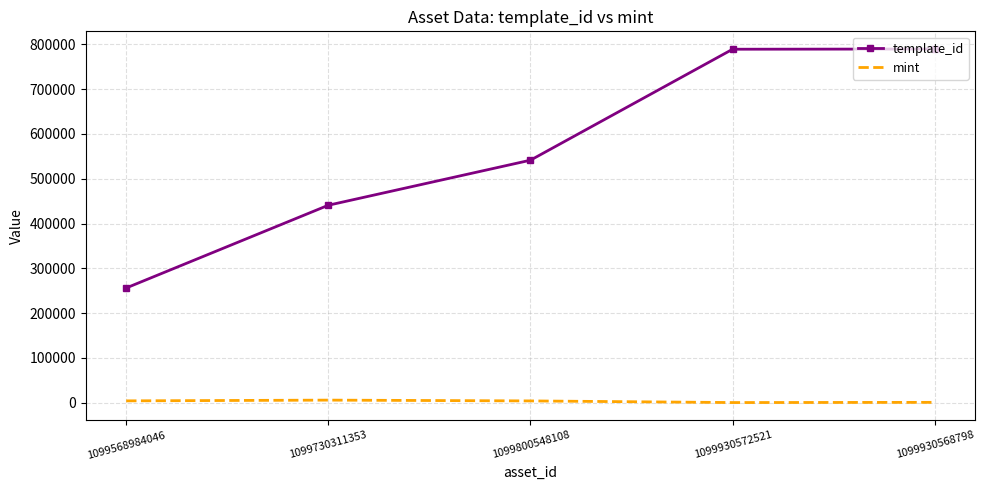

True or false: mint has a value of 5822 at 1099730311353.

True